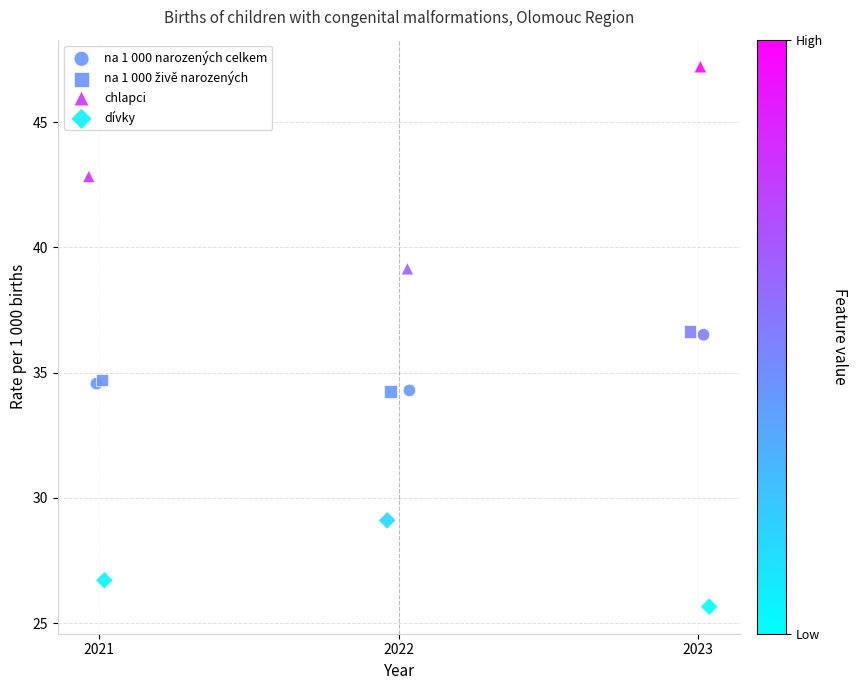

Which series reaches the maximum Y coordinate?

chlapci